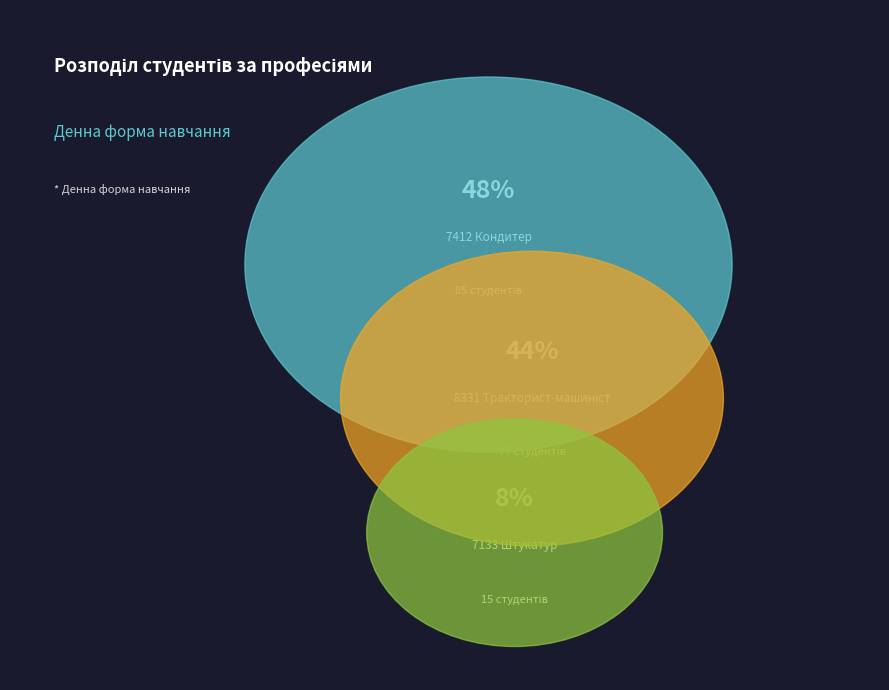

How much of the chart is everything except 7133 Штукатур?

91.5%